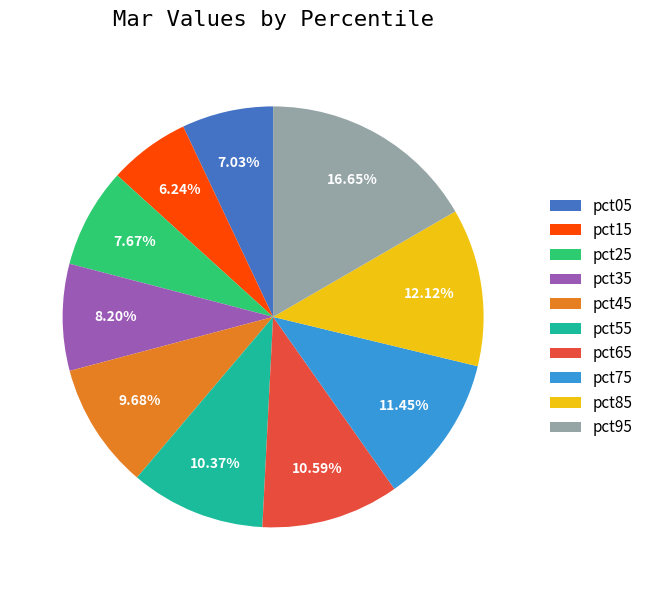

Which category has the smallest portion of the pie?

pct15